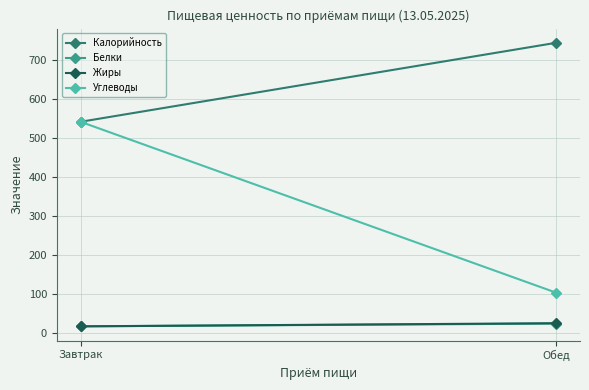

Which has a higher value, Обед or Завтрак?

Обед